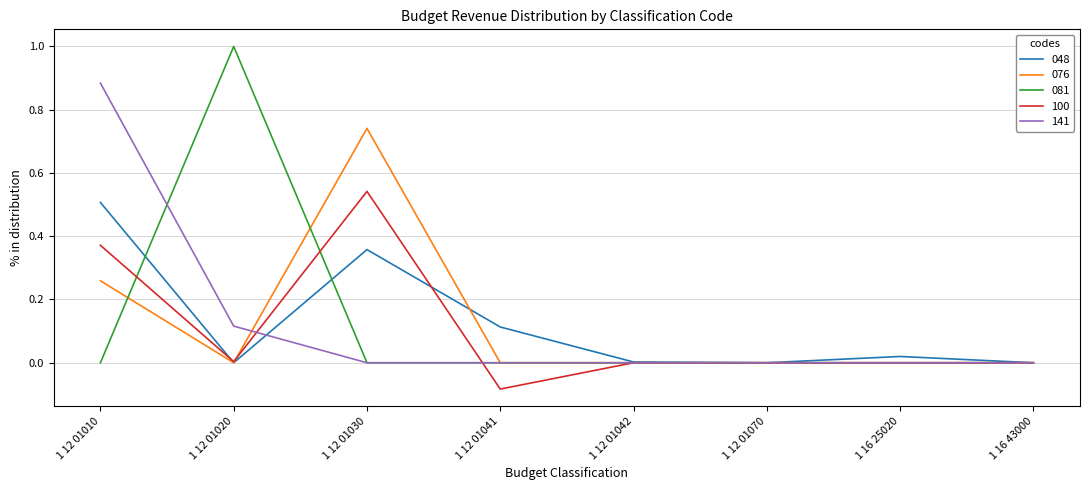

At which category is the sum across all series the highest?

1 12 01010